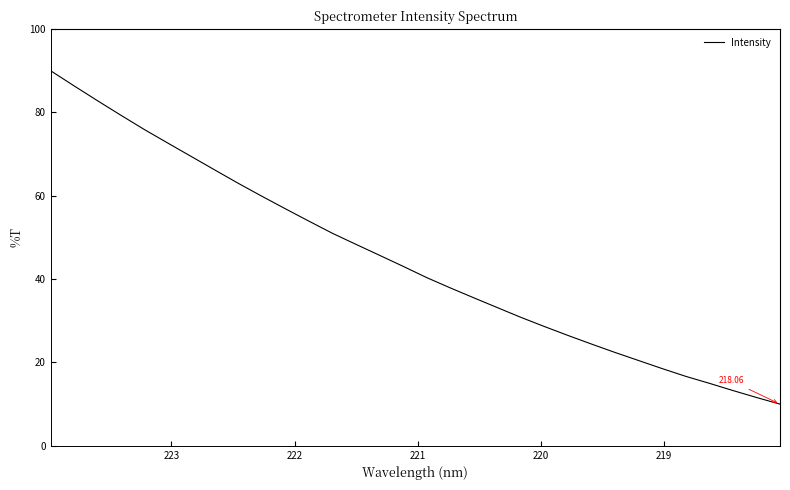

What is the difference between the maximum and minimum values?

80.0